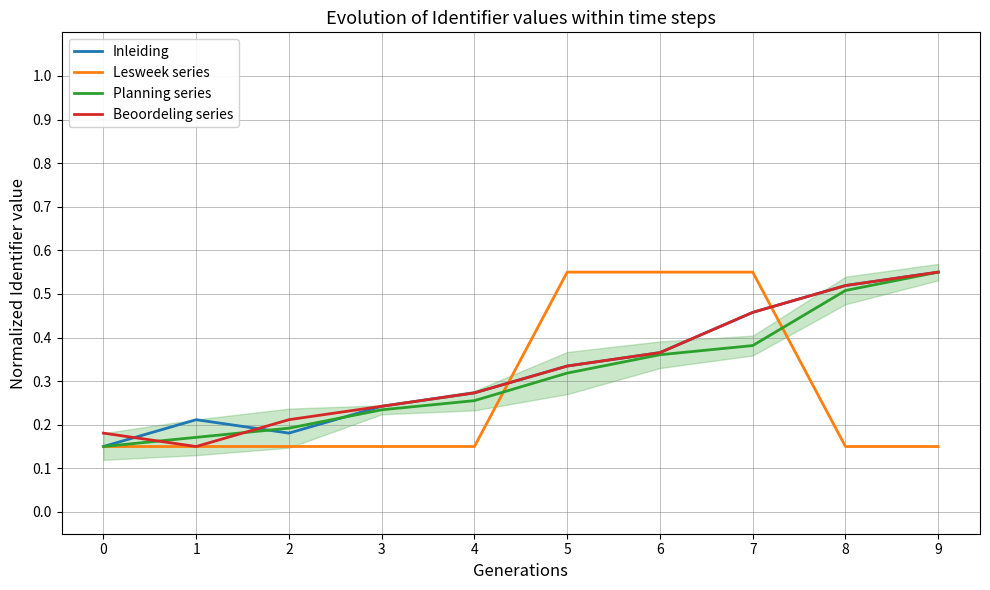

Reading left to right, what are all the values shown in this chart?

Inleiding: 0.1	0.2	0.2	0.2	0.3	0.3	0.4	0.5	0.5	0.6
Lesweek series: 0.2	0.2	0.2	0.2	0.2	0.5	0.5	0.6	0.1	0.2
Planning series: 0.1	0.2	0.2	0.2	0.3	0.3	0.4	0.4	0.5	0.6
Beoordeling series: 0.2	0.1	0.2	0.2	0.3	0.3	0.4	0.5	0.5	0.6